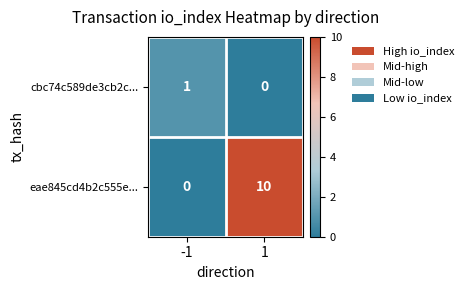

How many data points does each series have?

2